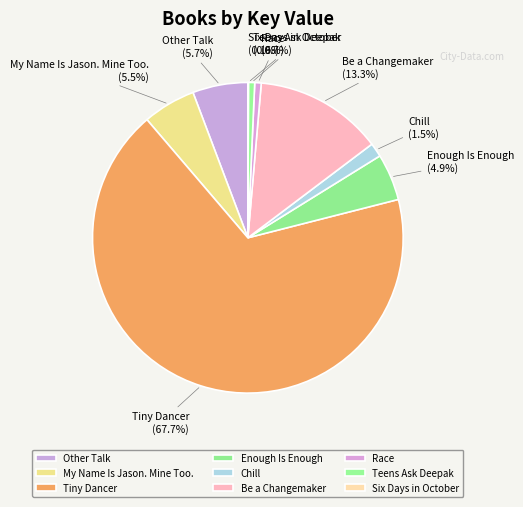

Which category has the biggest portion of the pie?

Tiny Dancer